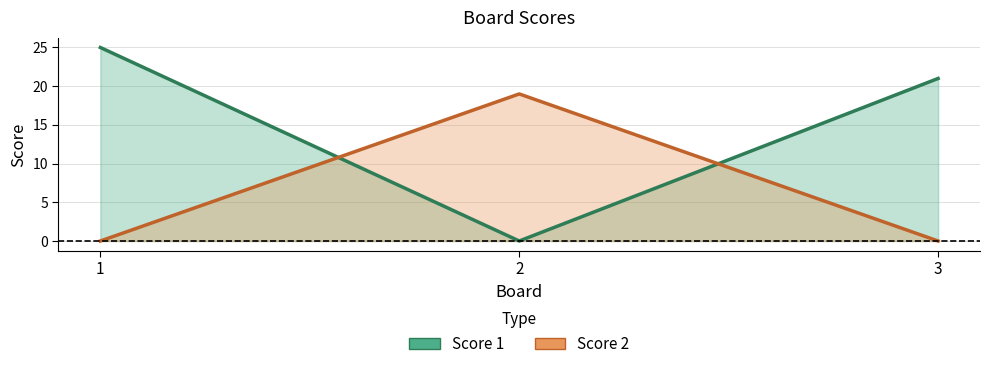

What is the highest value of the Score 1 series?

25